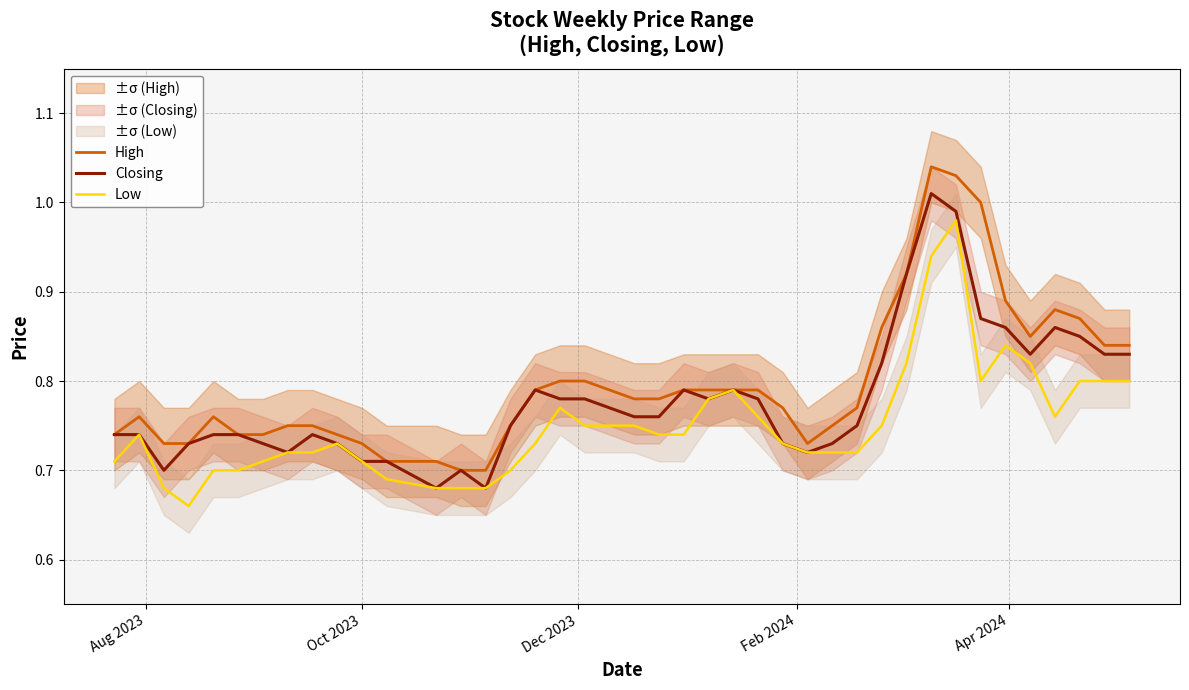

What is the average value of the Closing series?

0.8